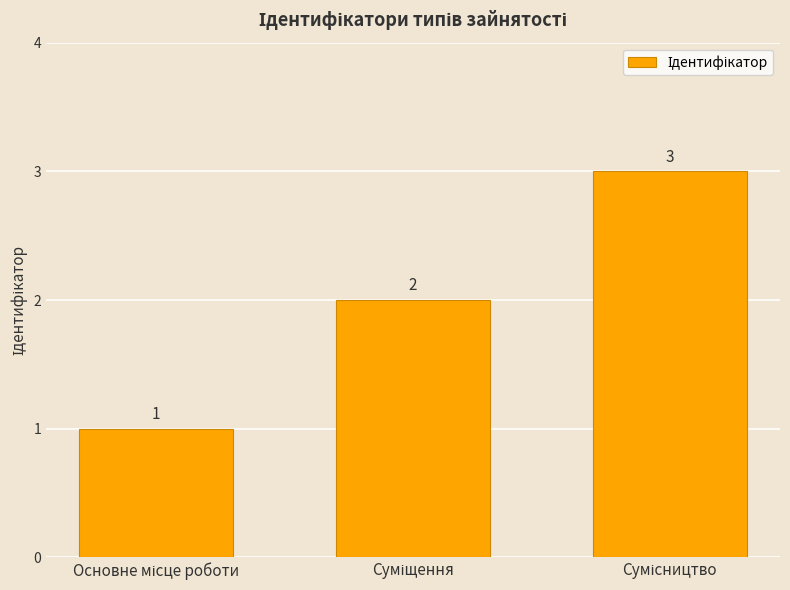

What is the value of the 1st bar from the left?

1